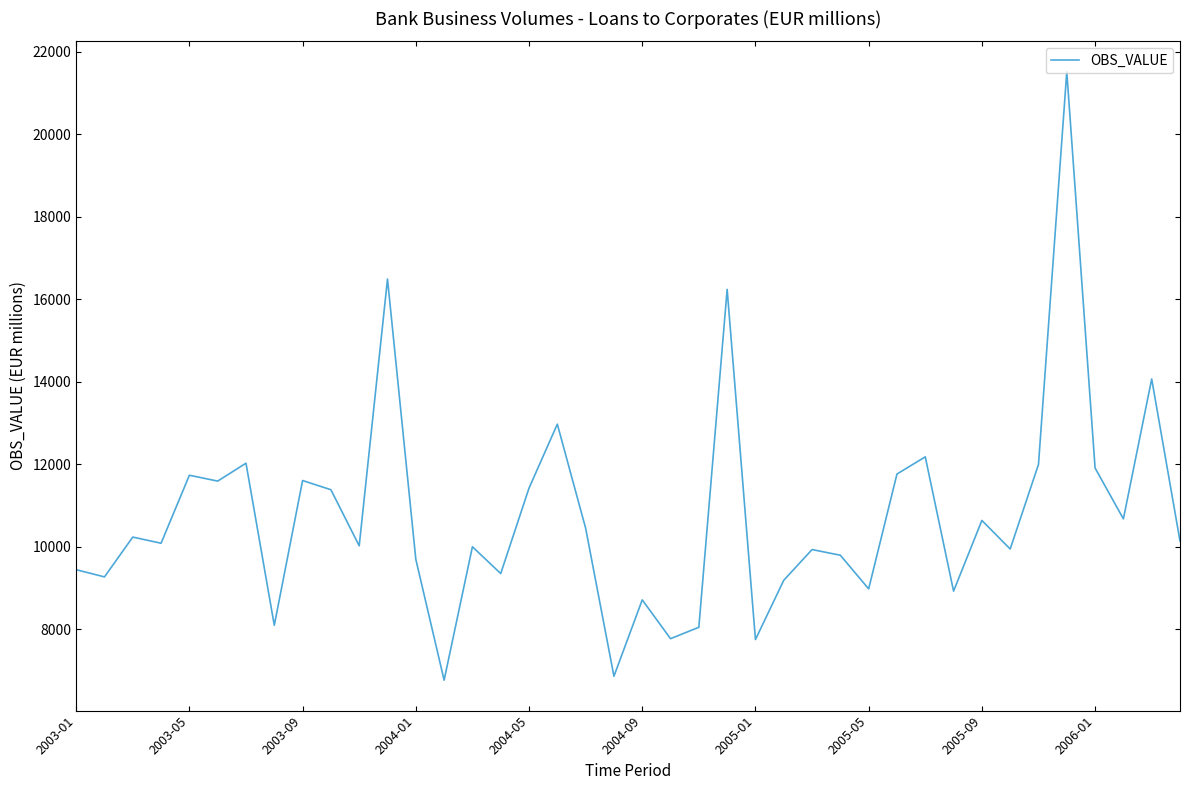

What is the greatest value displayed?

21516.0